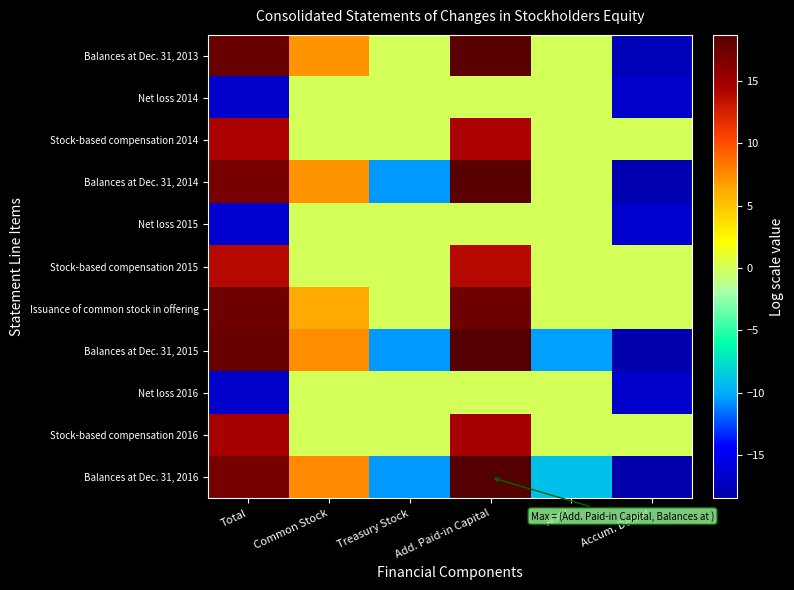

Reading right to left, transcribe all the data shown in this chart.

Balances at Dec. 31, 2013: Accum. Deficit=-17.7	AOCI=0.0	Add. Paid-in Capital=18.3	Treasury Stock=0.0	Common Stock=7.1	Total=17.6
Net loss 2014: Accum. Deficit=-16.8	AOCI=0.0	Add. Paid-in Capital=0.0	Treasury Stock=0.0	Common Stock=0.0	Total=-16.8
Stock-based compensation 2014: Accum. Deficit=0.0	AOCI=0.0	Add. Paid-in Capital=14.5	Treasury Stock=0.0	Common Stock=0.0	Total=14.5
Balances at Dec. 31, 2014: Accum. Deficit=-18.0	AOCI=0.0	Add. Paid-in Capital=18.4	Treasury Stock=-10.6	Common Stock=7.2	Total=17.1
Net loss 2015: Accum. Deficit=-16.7	AOCI=0.0	Add. Paid-in Capital=0.0	Treasury Stock=0.0	Common Stock=0.0	Total=-16.7
Stock-based compensation 2015: Accum. Deficit=0.0	AOCI=0.0	Add. Paid-in Capital=14.0	Treasury Stock=0.0	Common Stock=0.0	Total=14.0
Issuance of common stock in offering: Accum. Deficit=0.0	AOCI=0.0	Add. Paid-in Capital=17.3	Treasury Stock=0.0	Common Stock=6.3	Total=17.3
Balances at Dec. 31, 2015: Accum. Deficit=-18.3	AOCI=-10.4	Add. Paid-in Capital=18.7	Treasury Stock=-10.6	Common Stock=7.5	Total=17.6
Net loss 2016: Accum. Deficit=-16.8	AOCI=0.0	Add. Paid-in Capital=0.0	Treasury Stock=0.0	Common Stock=0.0	Total=-16.8
Stock-based compensation 2016: Accum. Deficit=0.0	AOCI=0.0	Add. Paid-in Capital=14.7	Treasury Stock=0.0	Common Stock=0.0	Total=14.7
Balances at Dec. 31, 2016: Accum. Deficit=-18.5	AOCI=-9.0	Add. Paid-in Capital=18.7	Treasury Stock=-10.6	Common Stock=7.5	Total=17.1